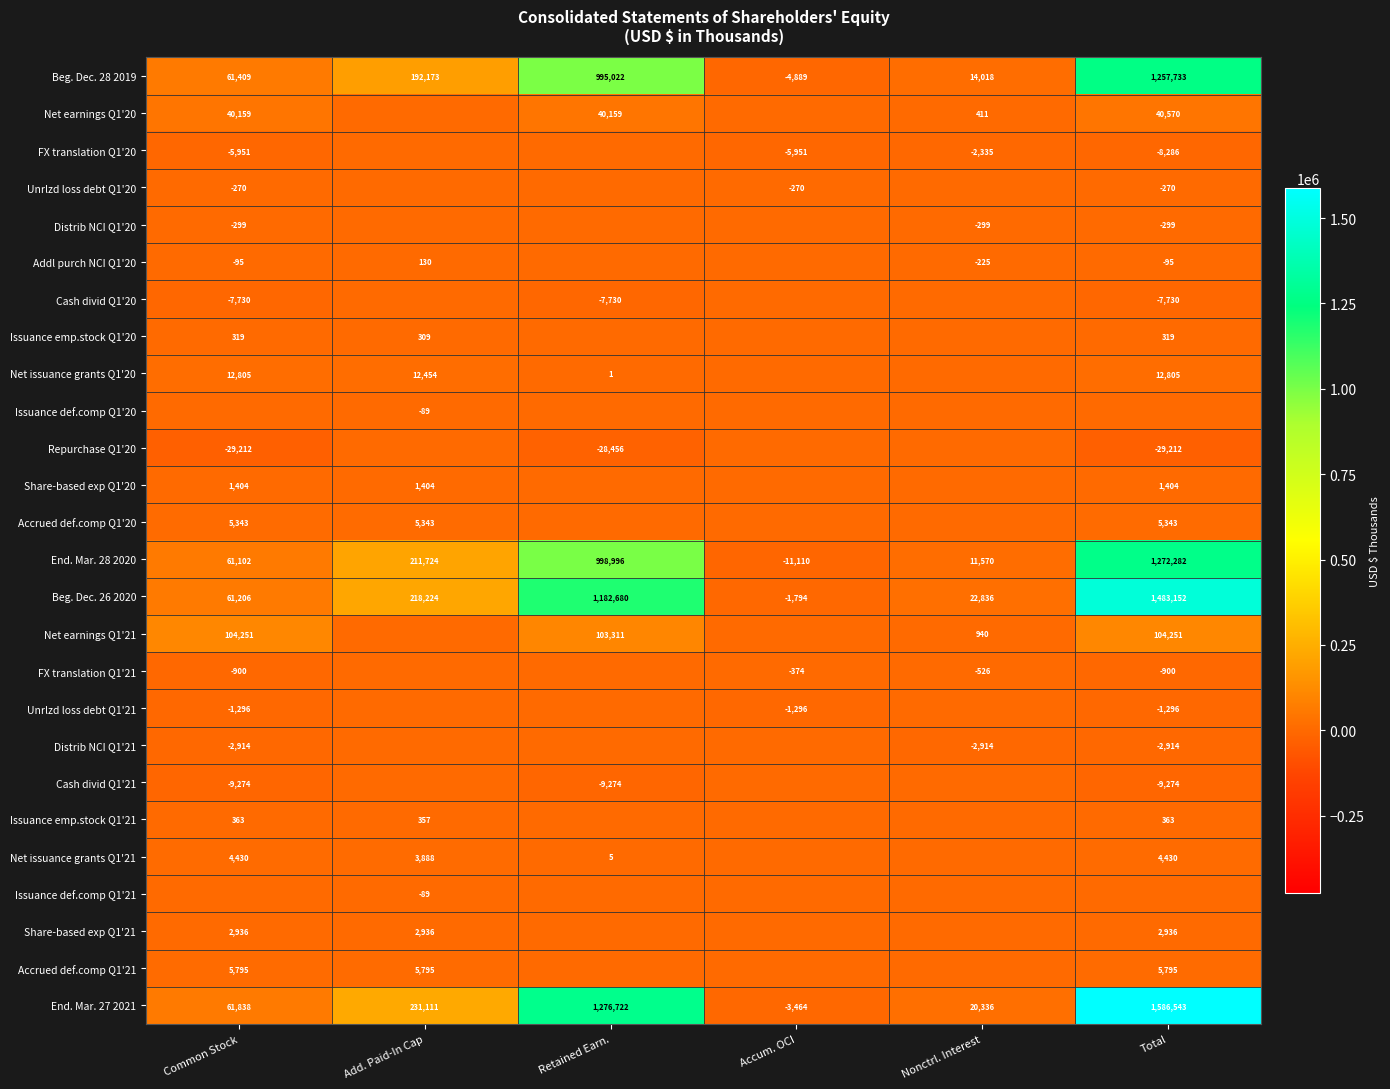

Which category has the highest value across all series?

Total